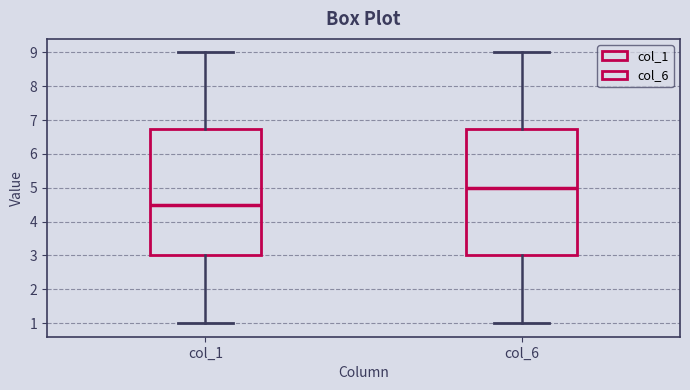

Reading left to right, transcribe this box plot: for each box, give where its median line is, the range the box spans, and where its two whiskers end, as read against the y-axis. The values are not printed on the chart, so give them approximately, as read against the axis.

col_1: median 4.5, box 3.0 to 6.8, whiskers 1.0 to 9.0
col_6: median 5.0, box 3.0 to 6.8, whiskers 1.0 to 9.0